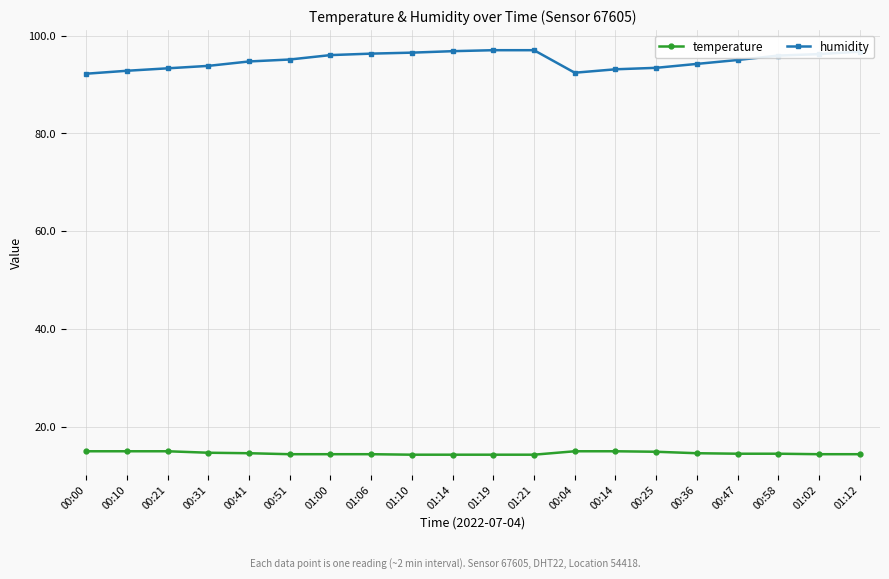

At how many categories does at least one series exceed 27?

20